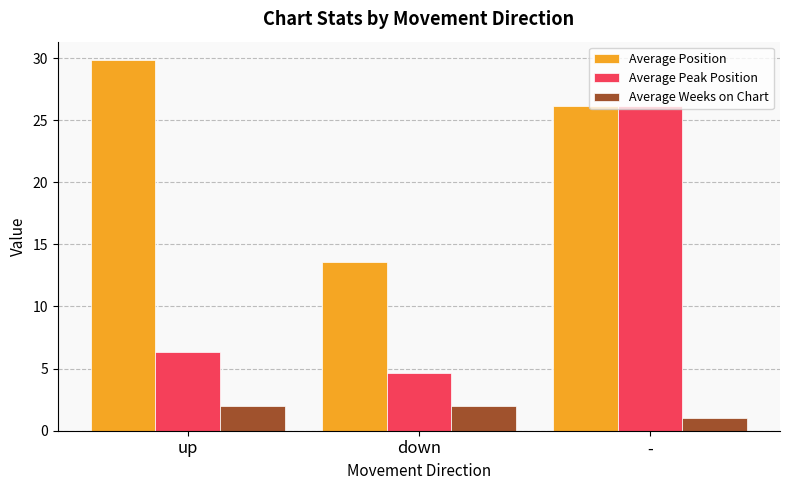

What is the smallest value displayed?

1.0